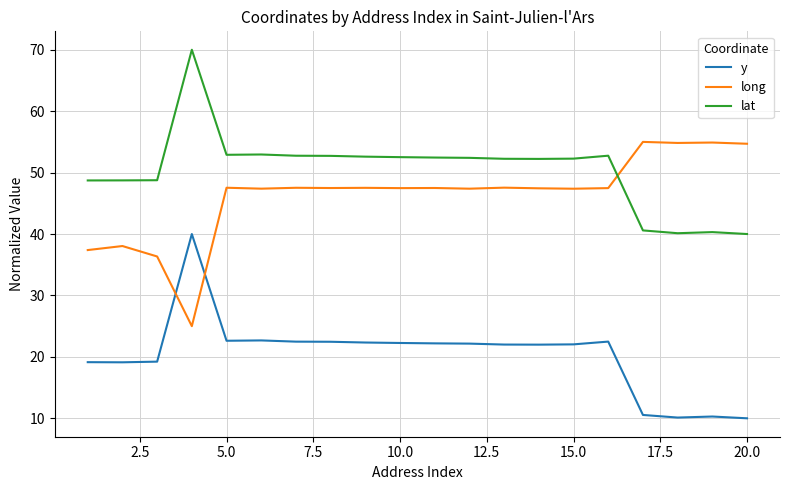

What is the greatest value displayed?

70.0